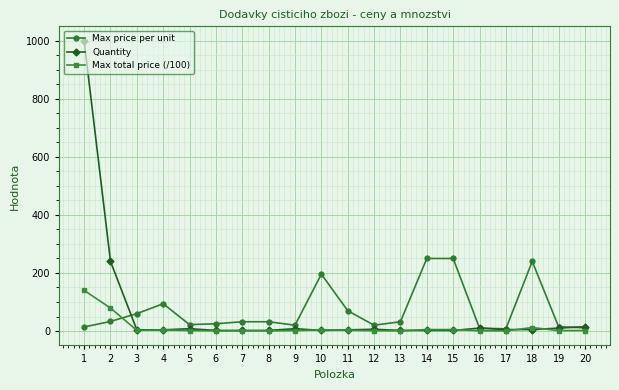

Rank the series by their maximum value, from highest to lowest.

Quantity, Max price per unit, Max total price (/100)